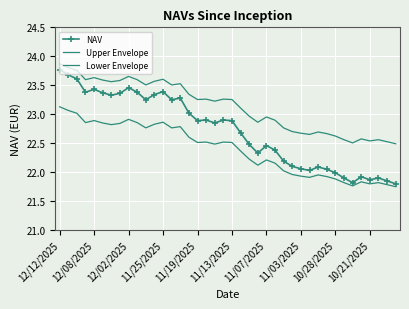

At which category does the chart reach its minimum across all series?

39